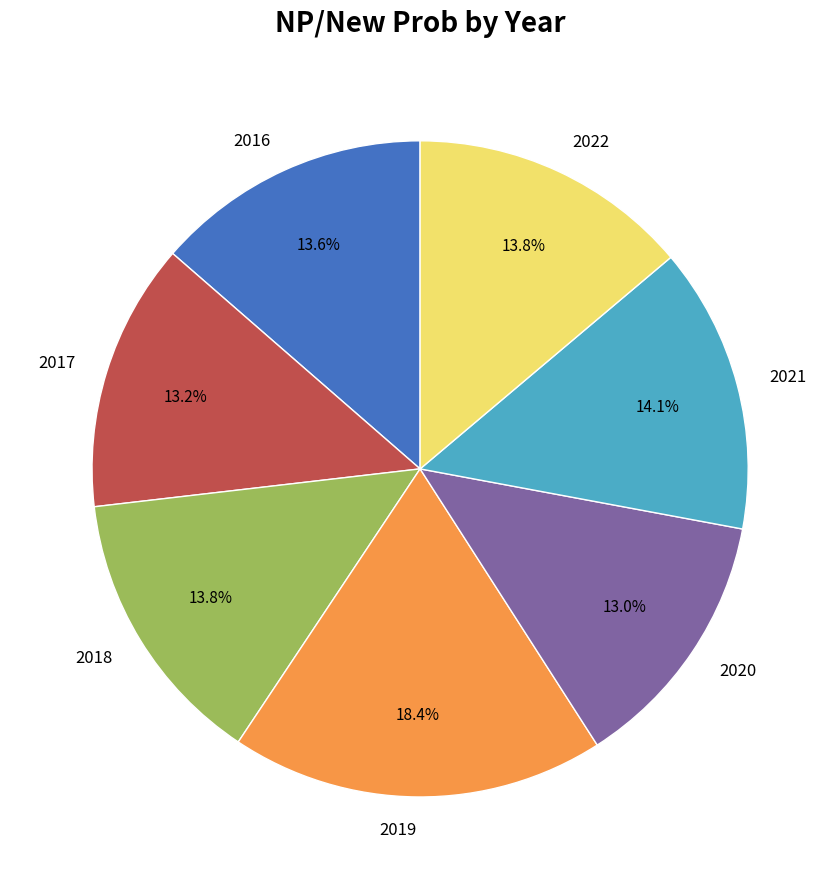

Combined, do 2016 and 2022 account for over 50%?

No